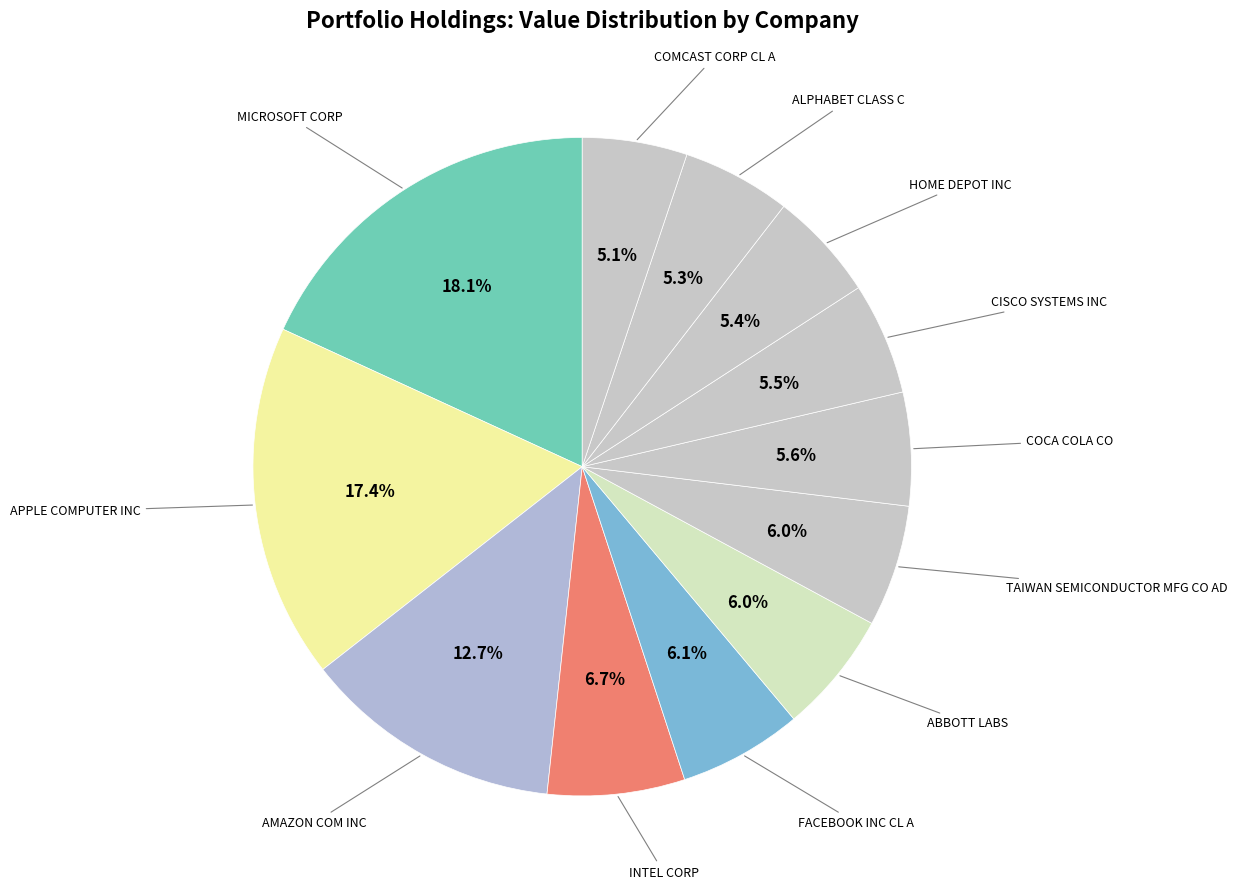

How many slices are in this pie chart?

12